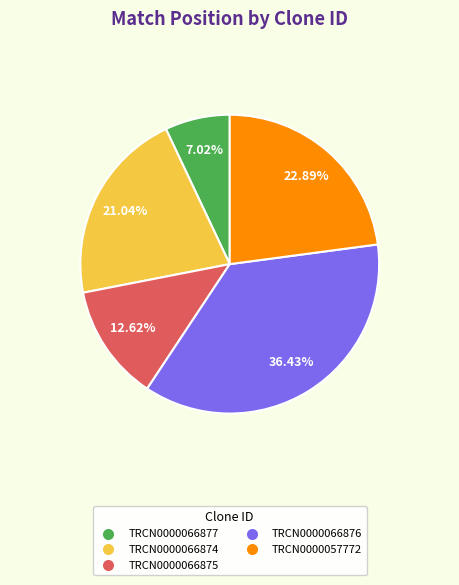

To the nearest percent, what percentage of the pie is TRCN0000066875?

13%